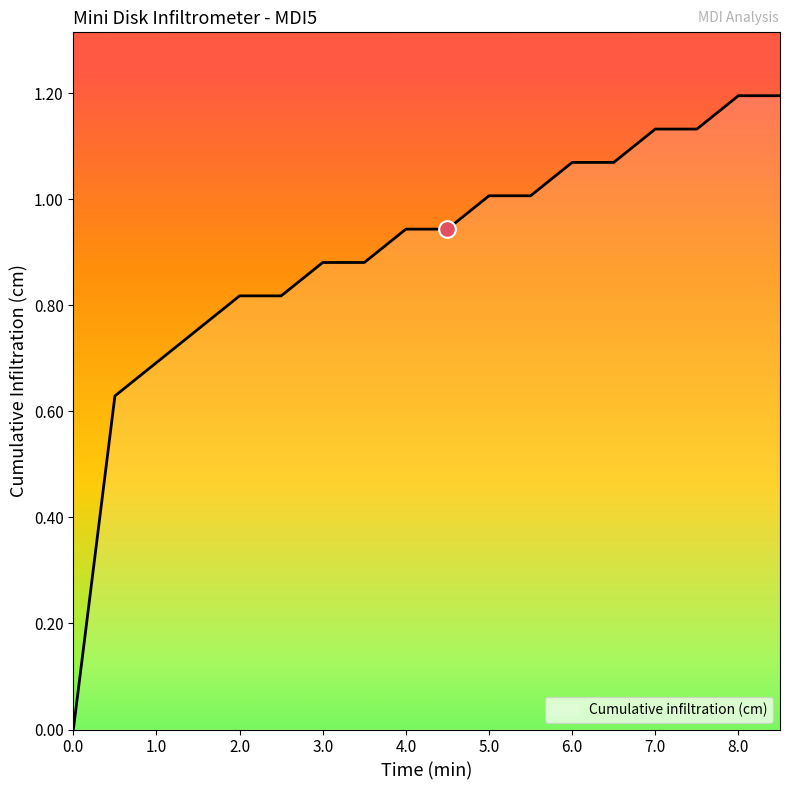

What is the greatest value displayed?

1.2